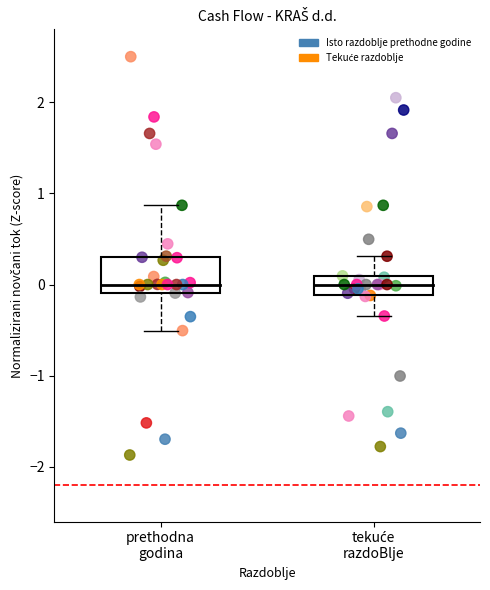

Which series has the largest Y range (max minus min)?

Isto razdoblje prethodne godine